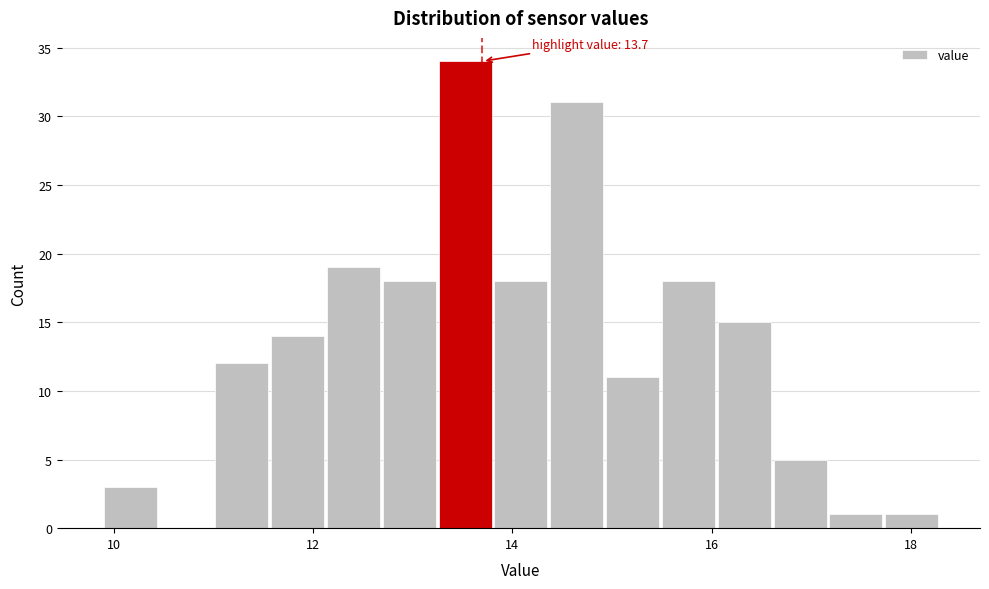

Read against the x-axis, roughly where is the centre of the tallest bar?

13.6